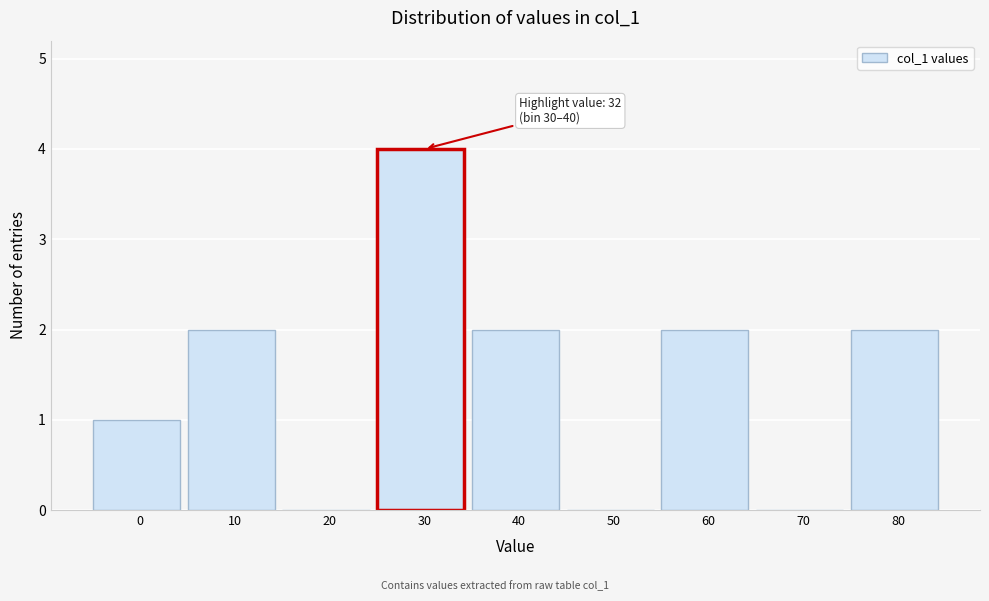

Reading left to right, list all the values displayed in this chart.

0=1	10=2	20=0	30=4	40=2	50=0	60=2	70=0	80=2